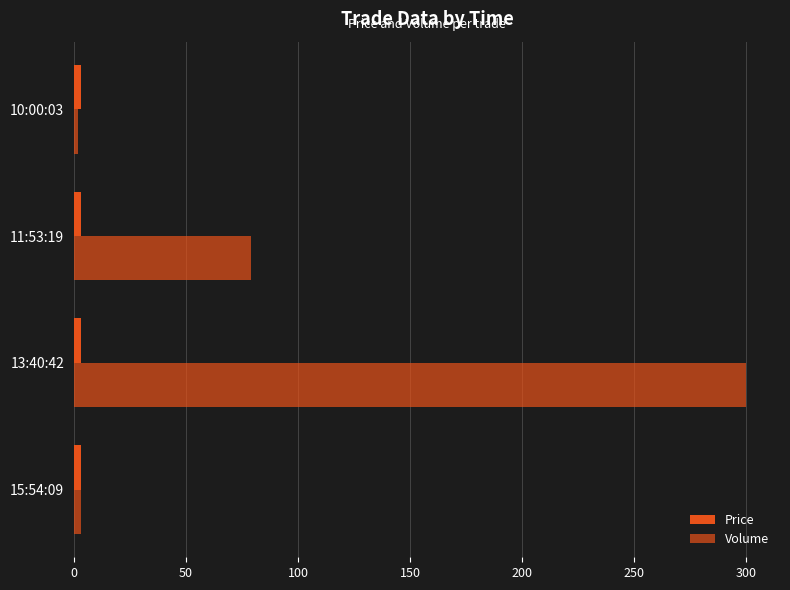

How many series are shown in this chart?

2